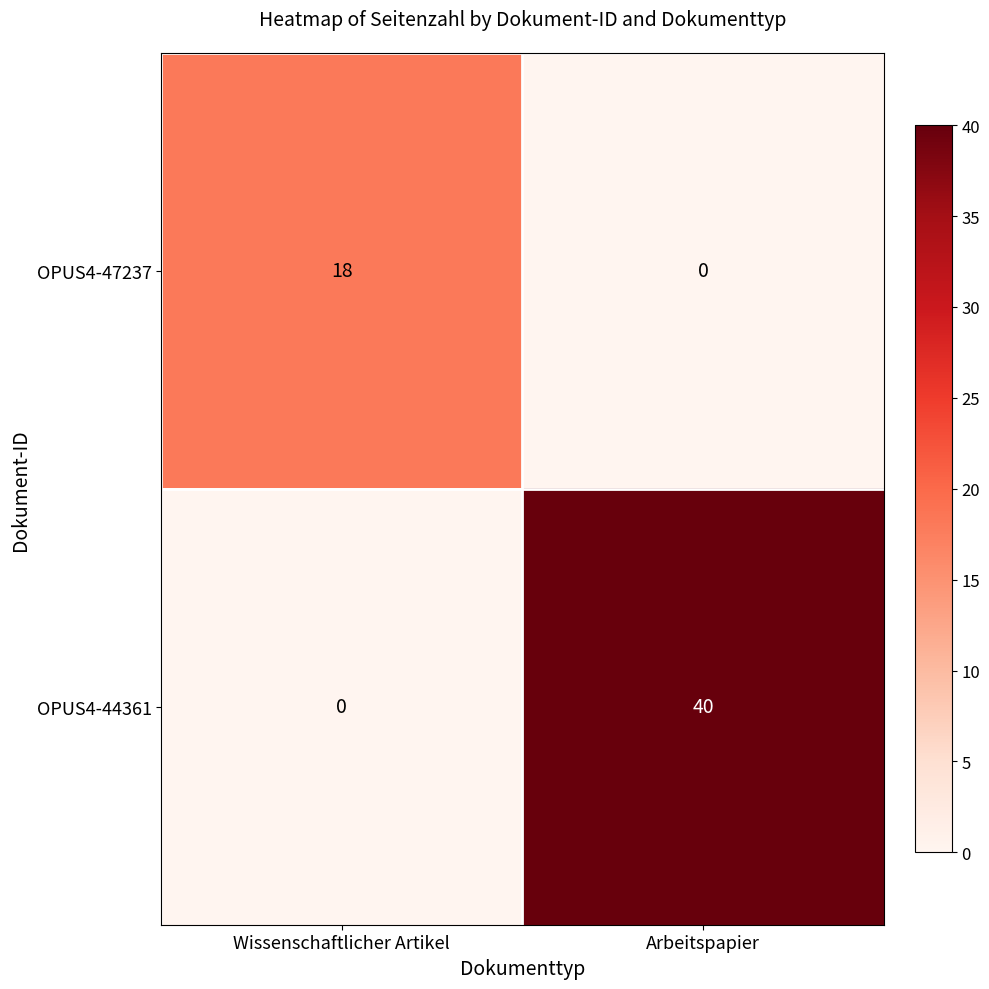

Which series has the widest spread of values?

OPUS4-44361